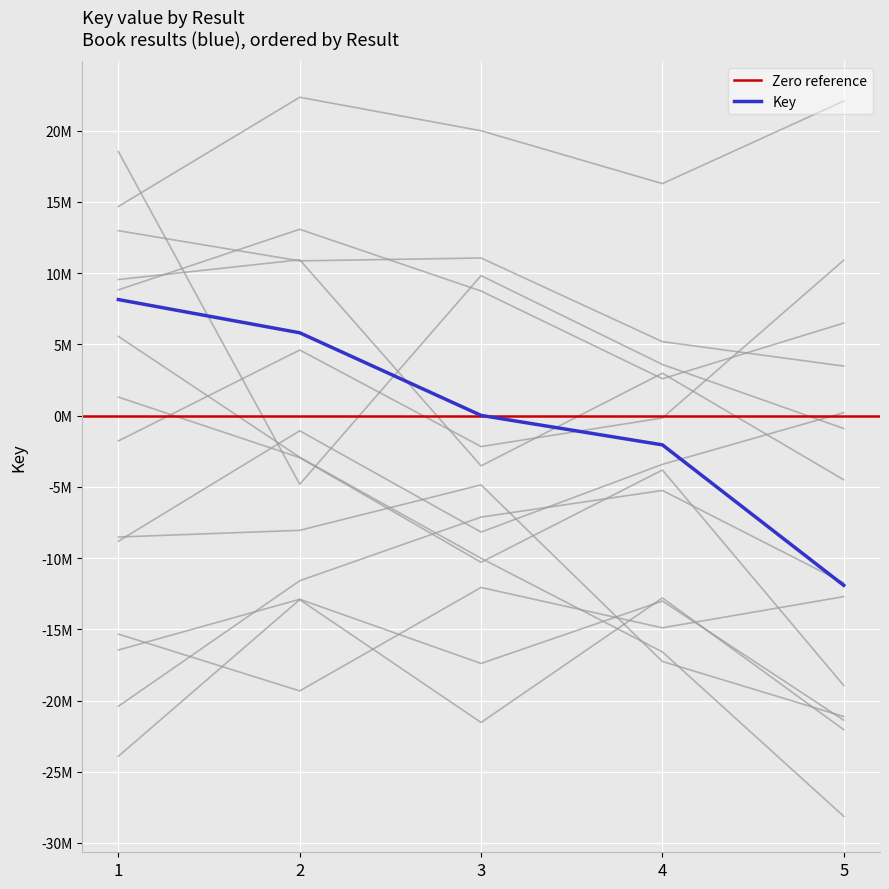

Rank the categories by value from lowest to highest.

5, 4, 3, 2, 1